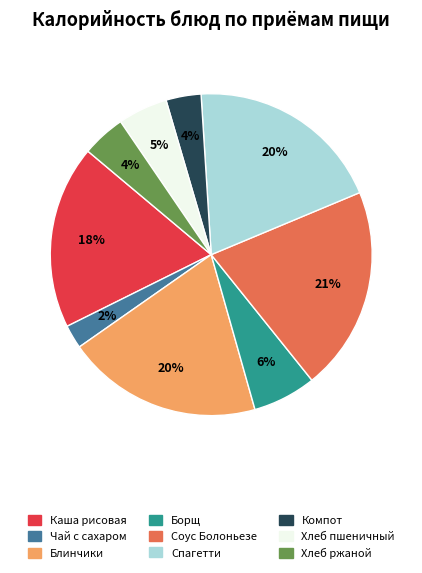

To the nearest percent, what is the average slice percentage?

11%